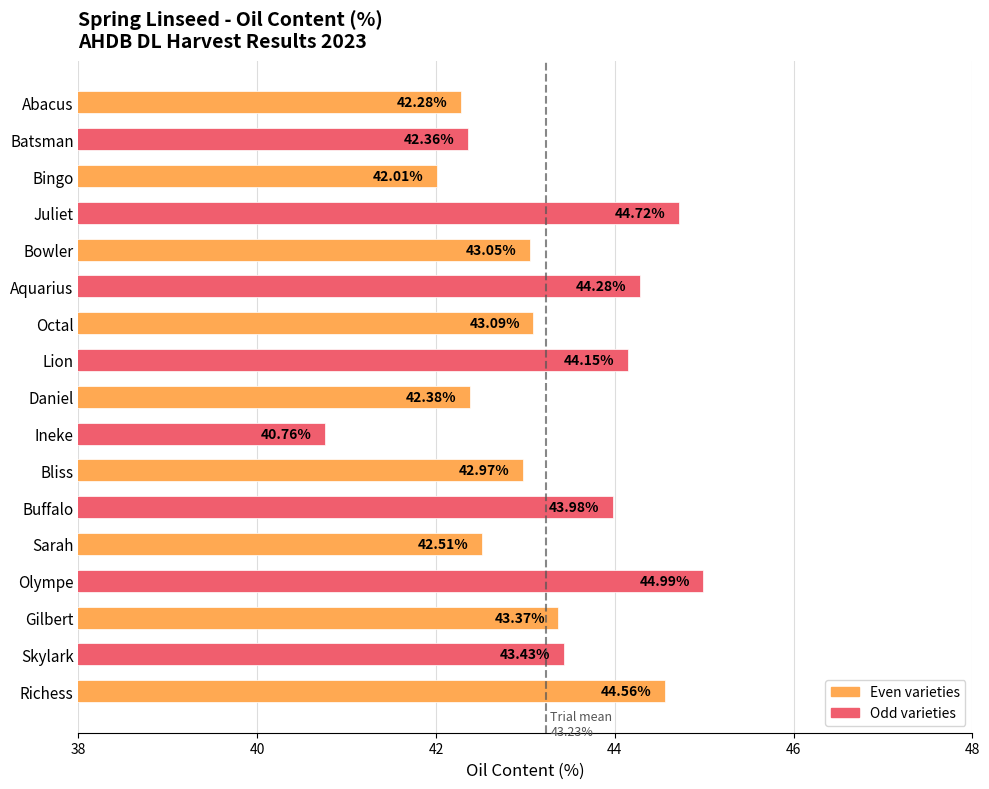

How many distinct data groups are displayed?

1